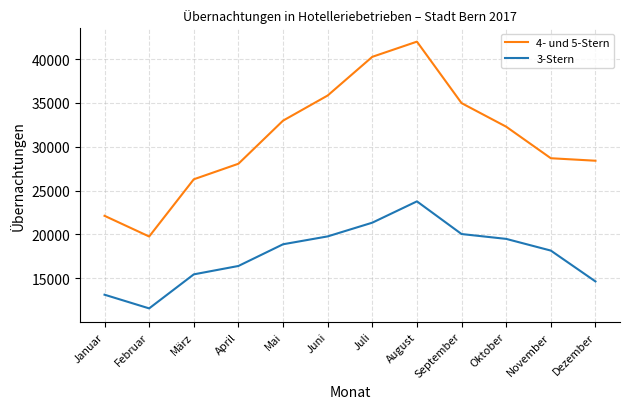

Which label corresponds to the smallest value in the chart?

Februar